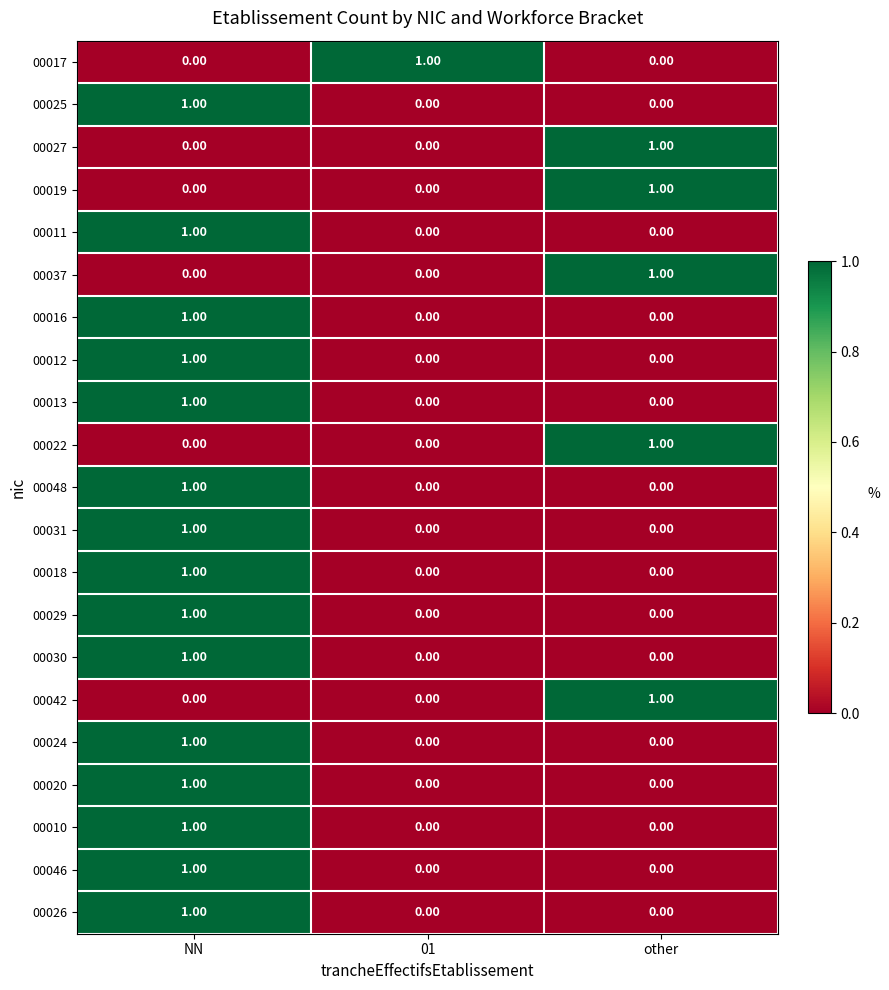

At how many categories does at least one series exceed 0?

3